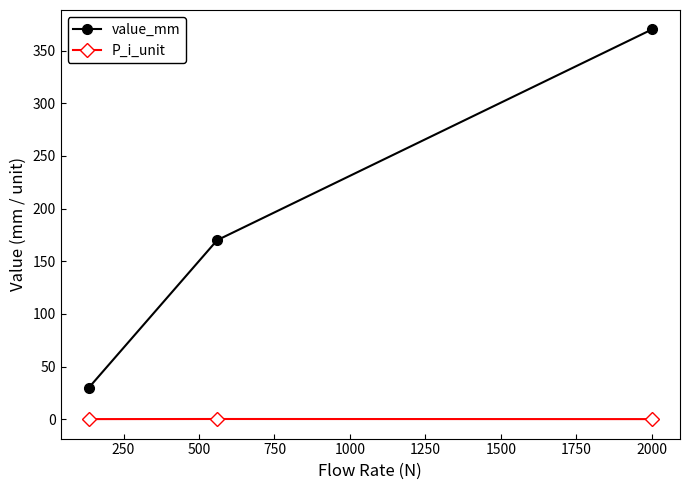

What is the value of the P_i_unit point at the 3rd from the left?

0.2